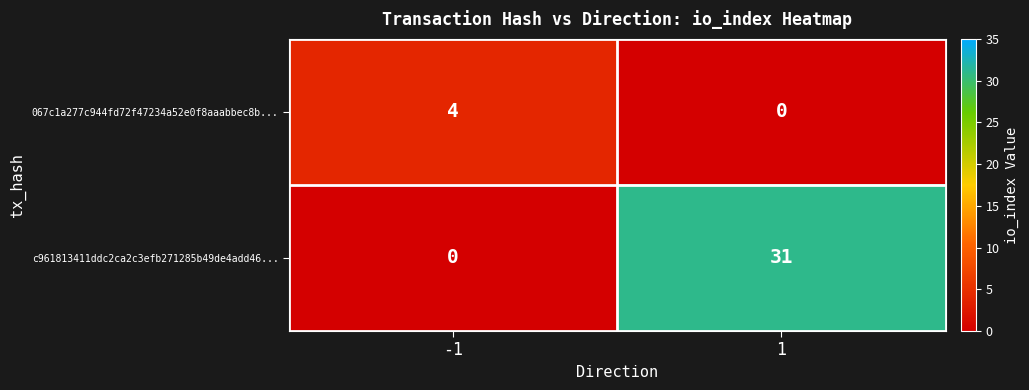

Rank the series by their maximum value, from highest to lowest.

c961813411ddc2ca2c3efb271285b49de4add46..., 067c1a277c944fd72f47234a52e0f8aaabbec8b...